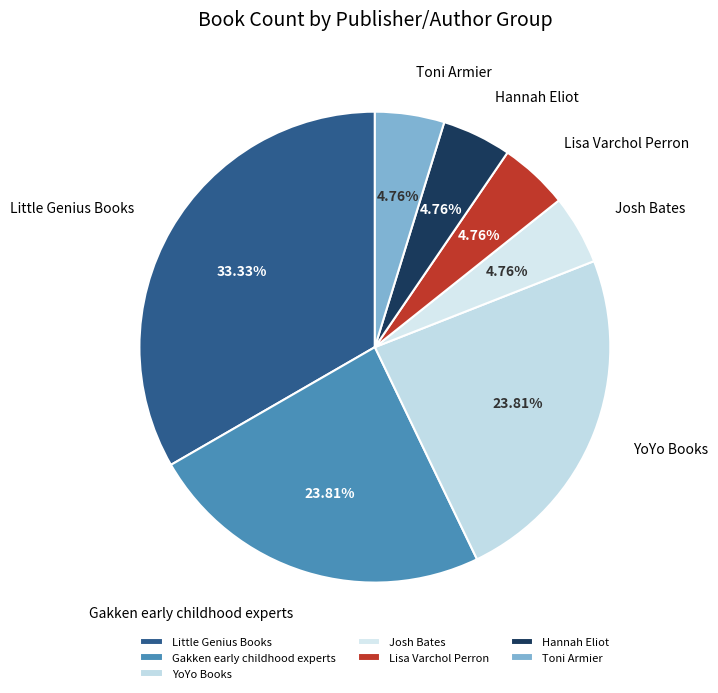

Is it true that Lisa Varchol Perron is 5% of the pie?

True